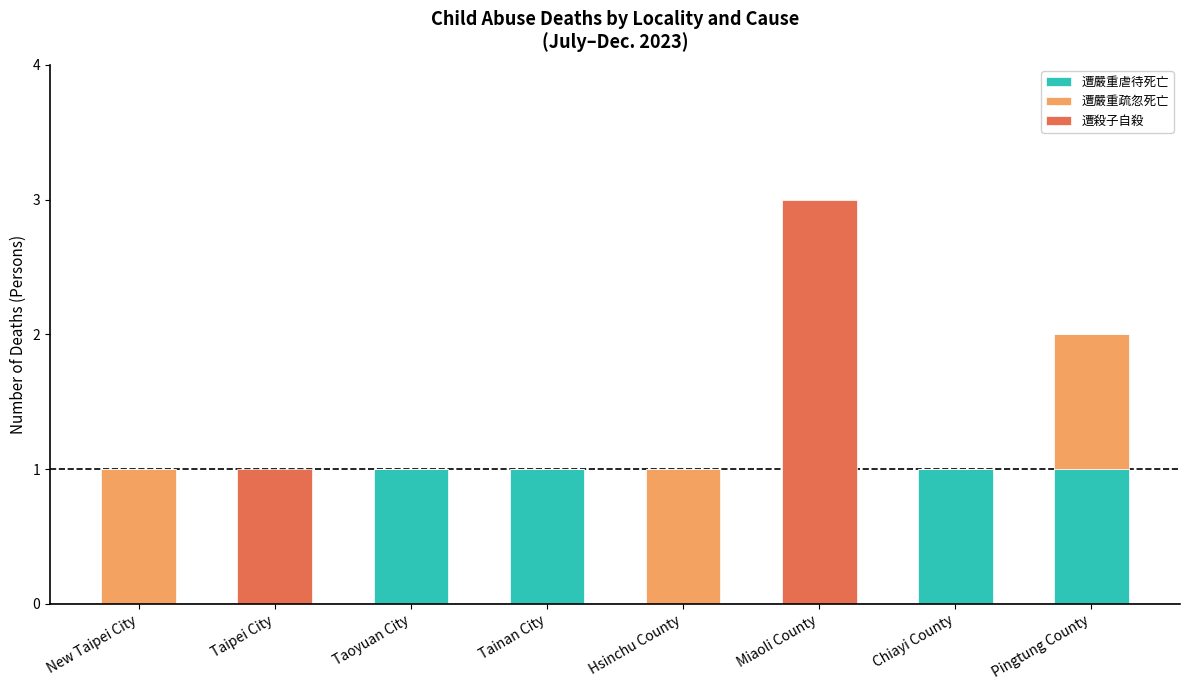

What is the total value across all series at Taipei City?

1